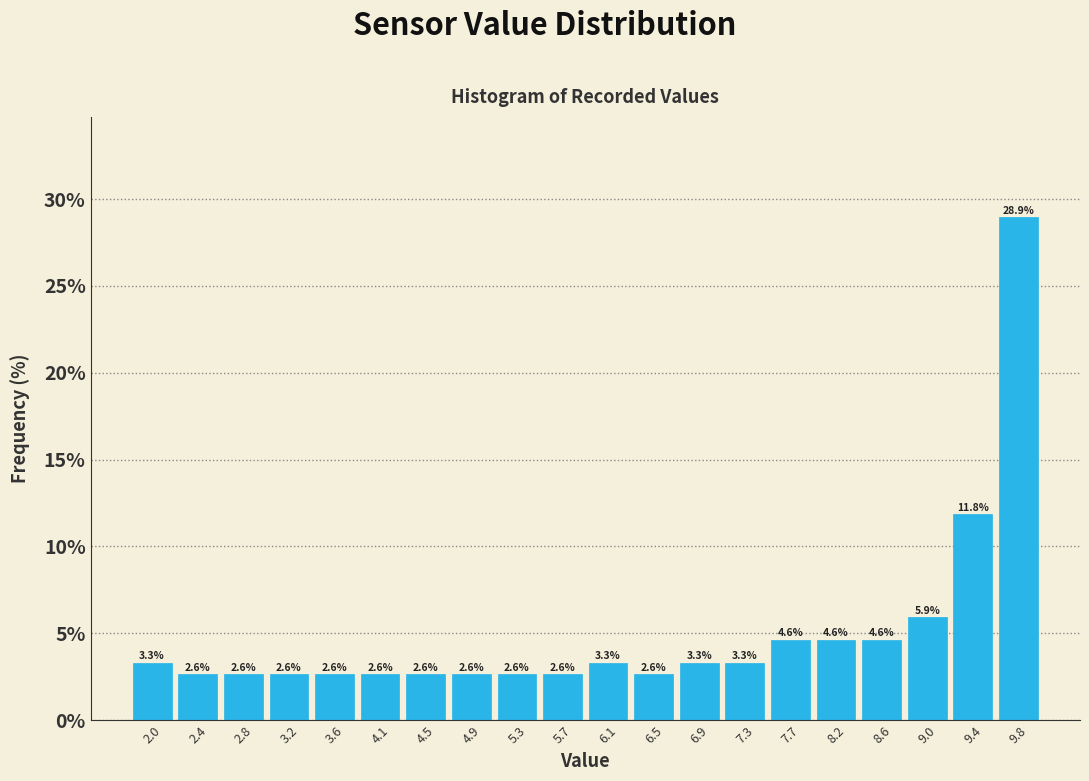

Reading left to right, list every bar in this chart as the range it spans on the x-axis followed by its height. The bar edges are not printed on the chart, so give them approximately, as read against the axis.

1.80 to 2.21: 3.3
2.21 to 2.62: 2.6
2.62 to 3.03: 2.6
3.03 to 3.44: 2.6
3.44 to 3.85: 2.6
3.85 to 4.26: 2.6
4.26 to 4.67: 2.6
4.67 to 5.08: 2.6
5.08 to 5.49: 2.6
5.49 to 5.90: 2.6
5.90 to 6.31: 3.3
6.31 to 6.72: 2.6
6.72 to 7.13: 3.3
7.13 to 7.54: 3.3
7.54 to 7.95: 4.6
7.95 to 8.36: 4.6
8.36 to 8.77: 4.6
8.77 to 9.18: 5.9
9.18 to 9.59: 11.8
9.59 to 10.00: 28.9